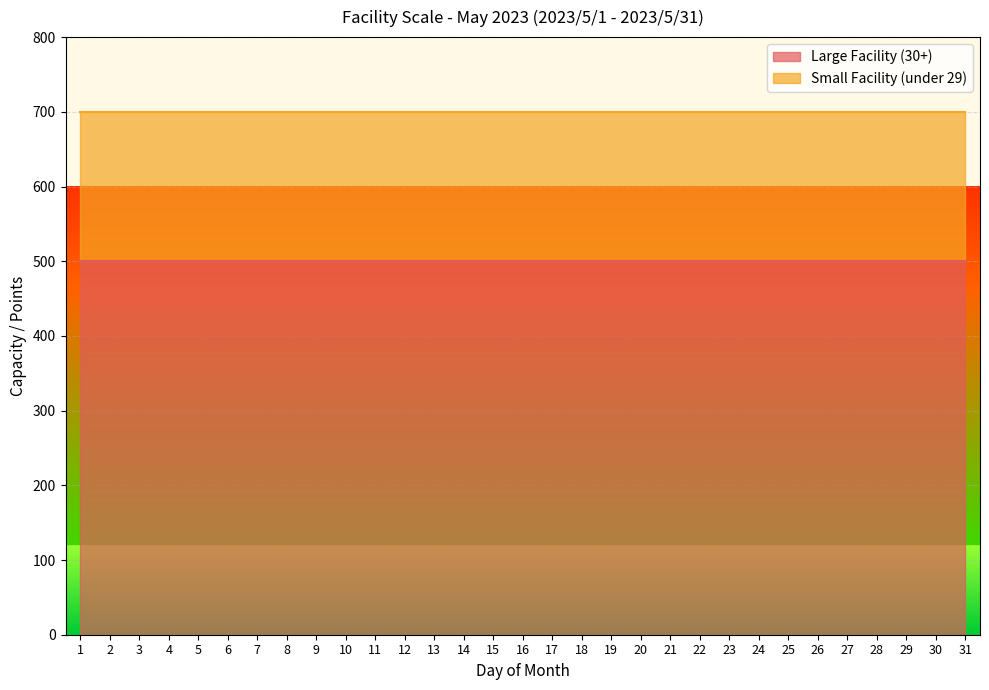

The value of Small Facility (under 29) at 15 is 316. True or false?

False